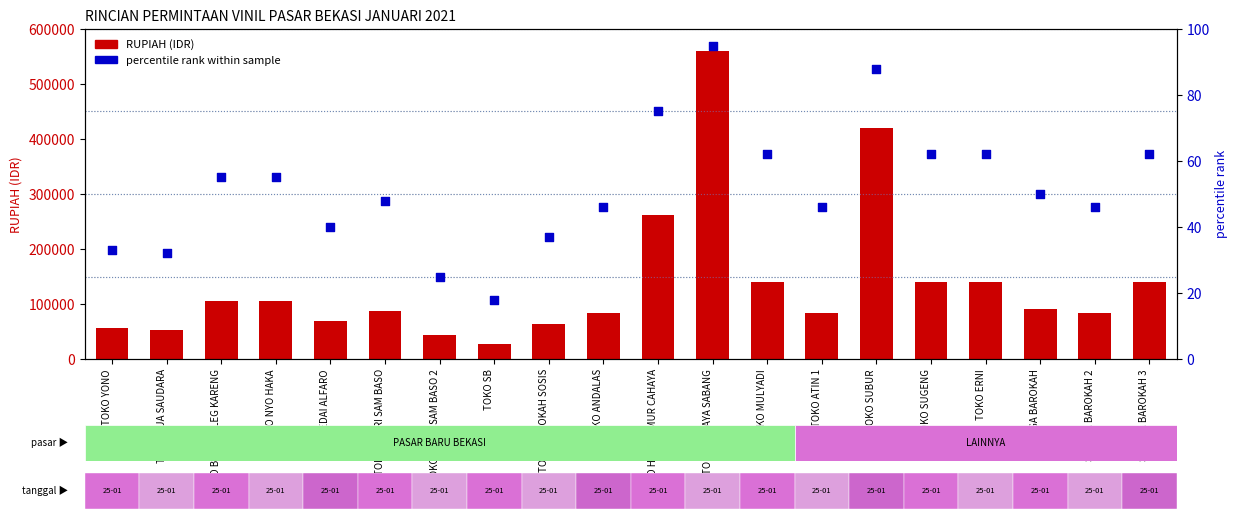

Which series has the largest Y range (max minus min)?

RUPIAH (IDR)